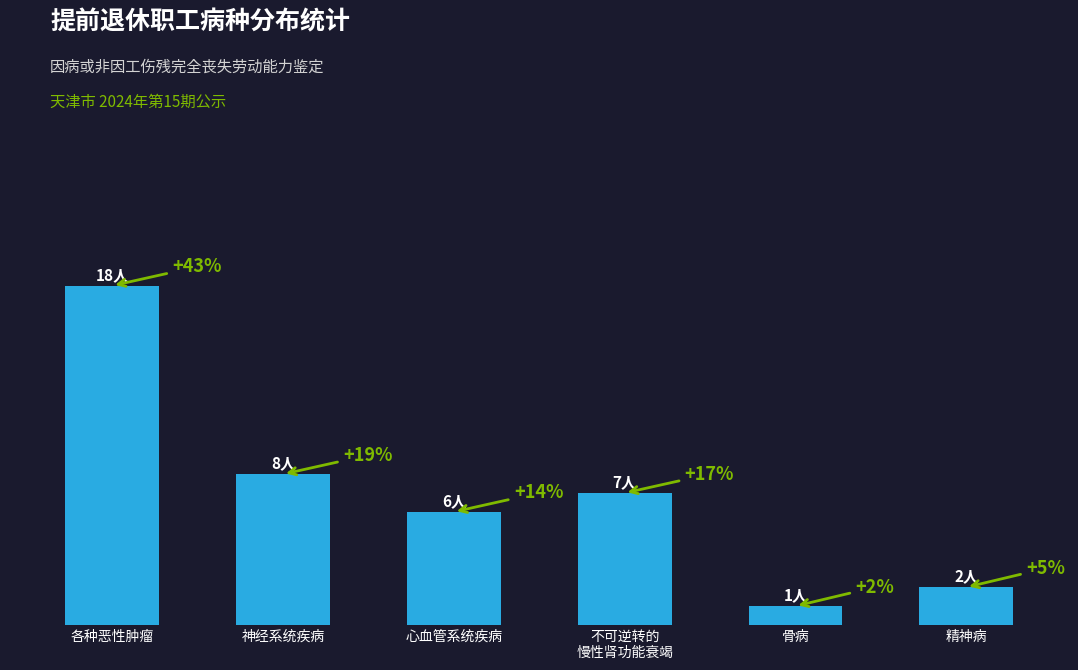

What is the greatest value displayed?

18